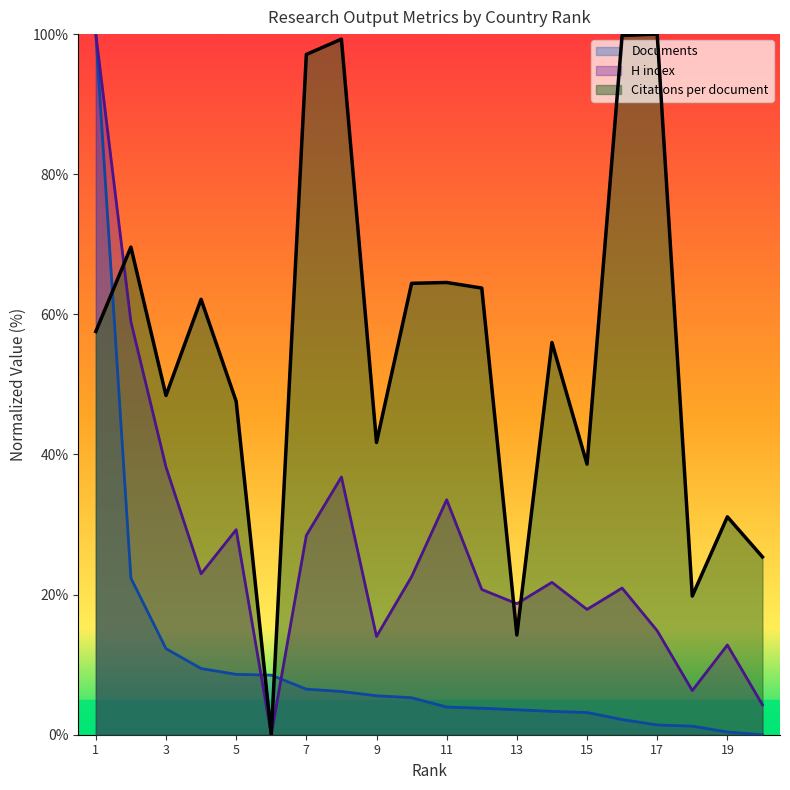

What is the difference between the maximum and minimum values in the Documents series?

100.0